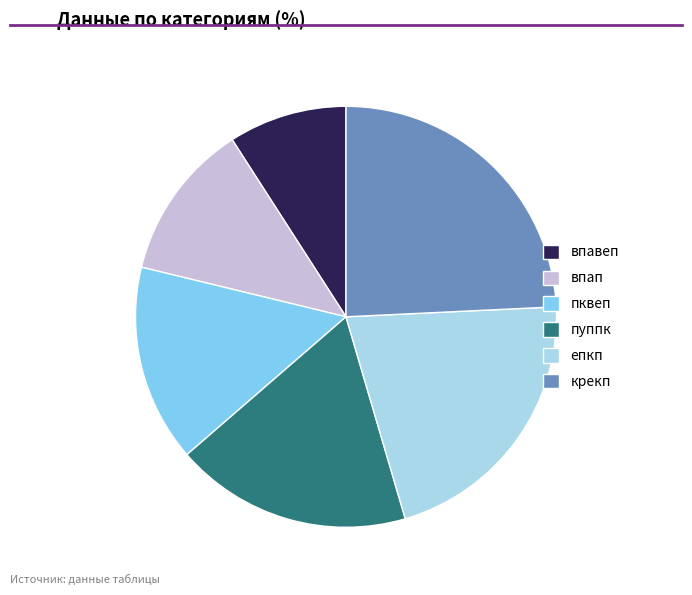

What is the largest slice in the pie chart?

крекп